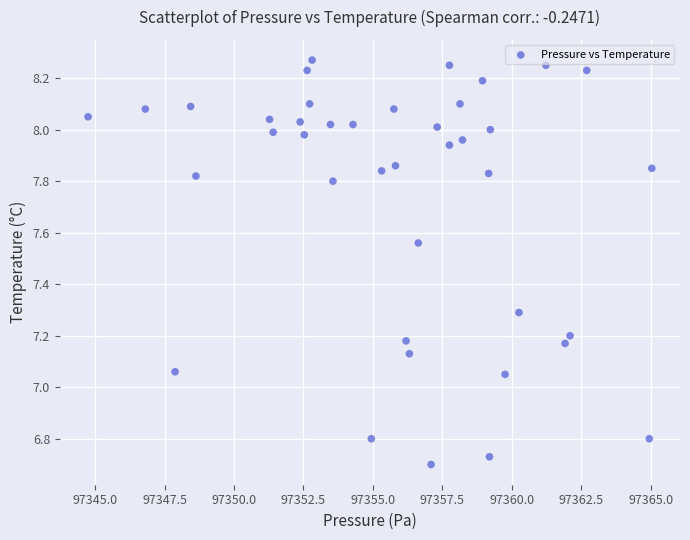

What is the range of Y values (max minus min)?

1.6